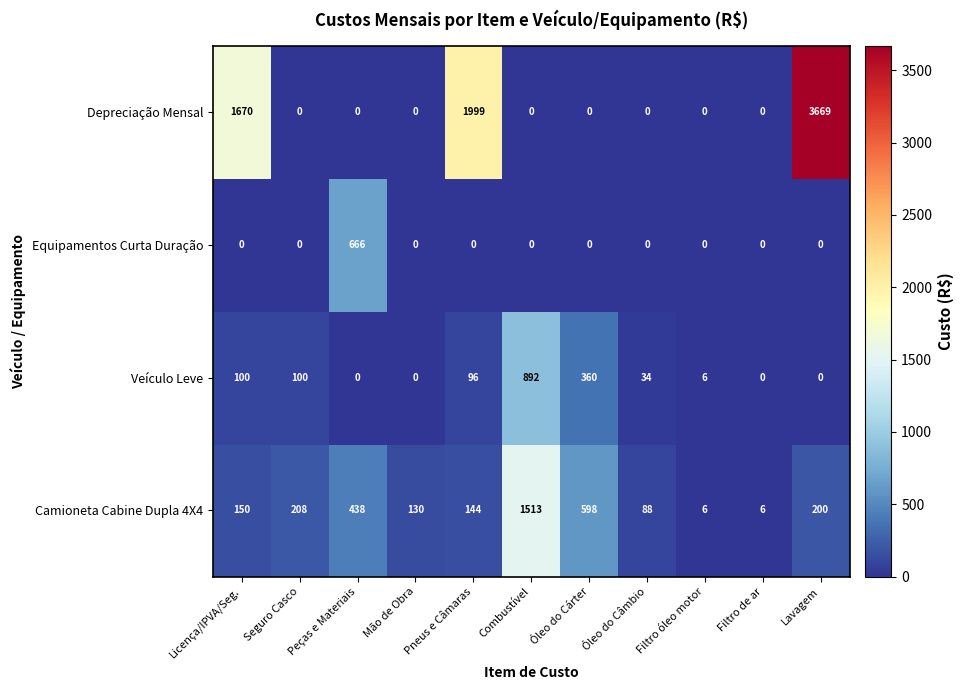

The Veículo Leve series shows 53 at Licença/IPVA/Seg.. True or false?

False